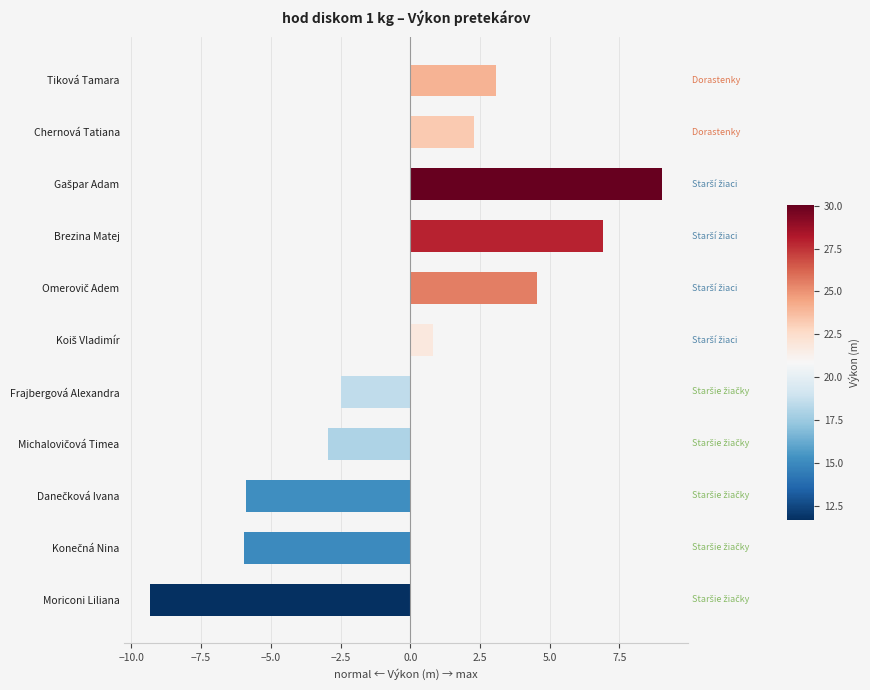

How many categories are shown in the chart?

11